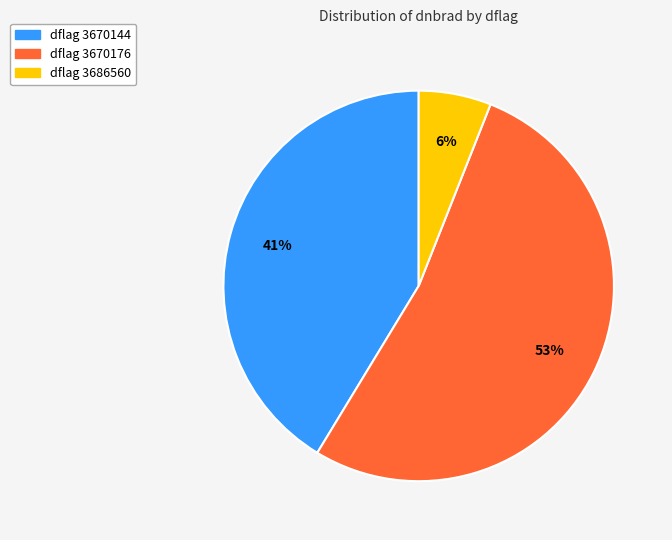

Rank the categories by value from lowest to highest.

dflag 3686560, dflag 3670144, dflag 3670176